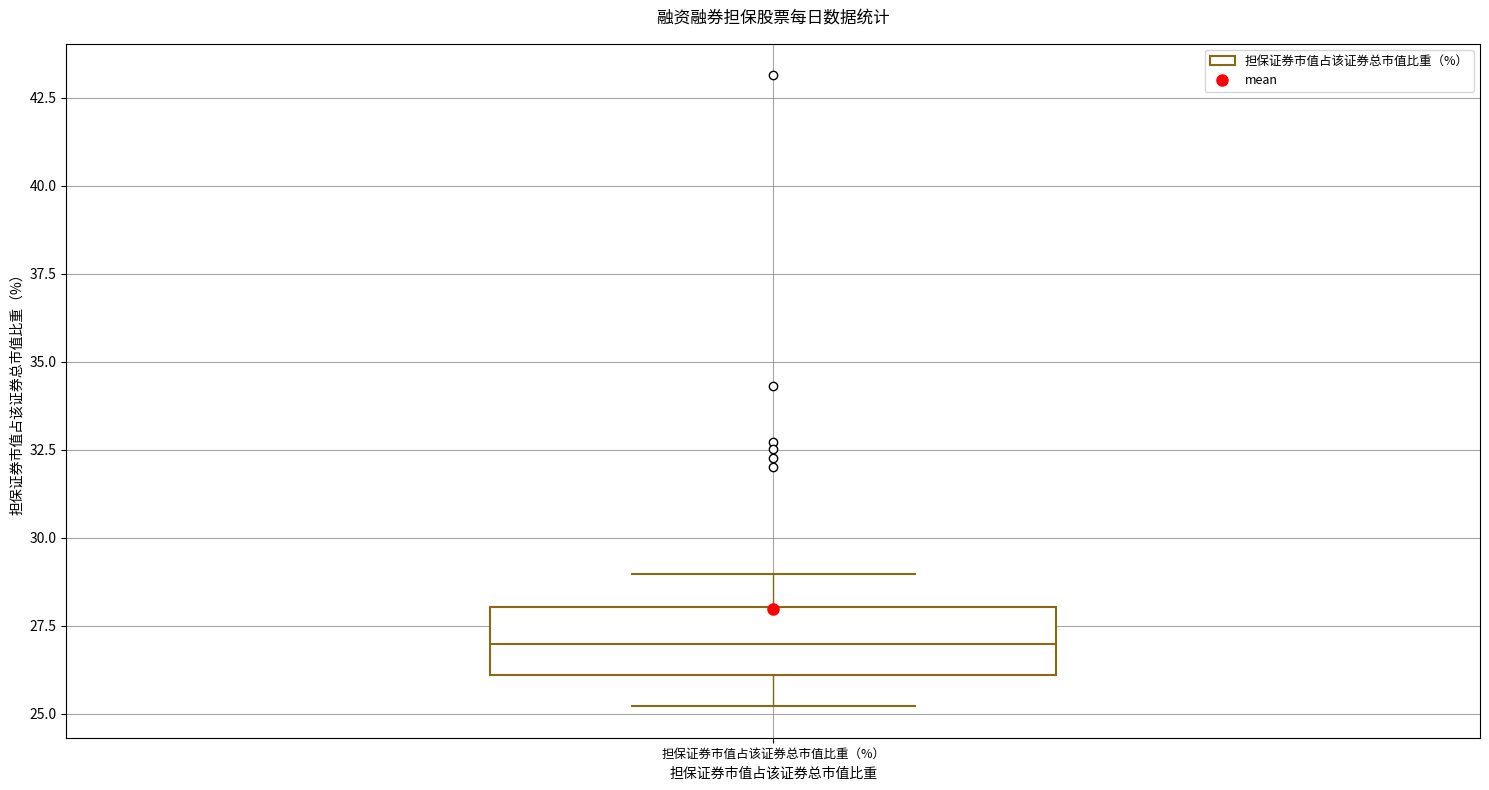

Read this box plot against the y-axis: the position of the median line, the range covered by the box, and the ends of both whiskers. The values are not printed on the chart, so give them approximately, as read against the axis.

median 27, box 26 to 28, whiskers 25 to 29